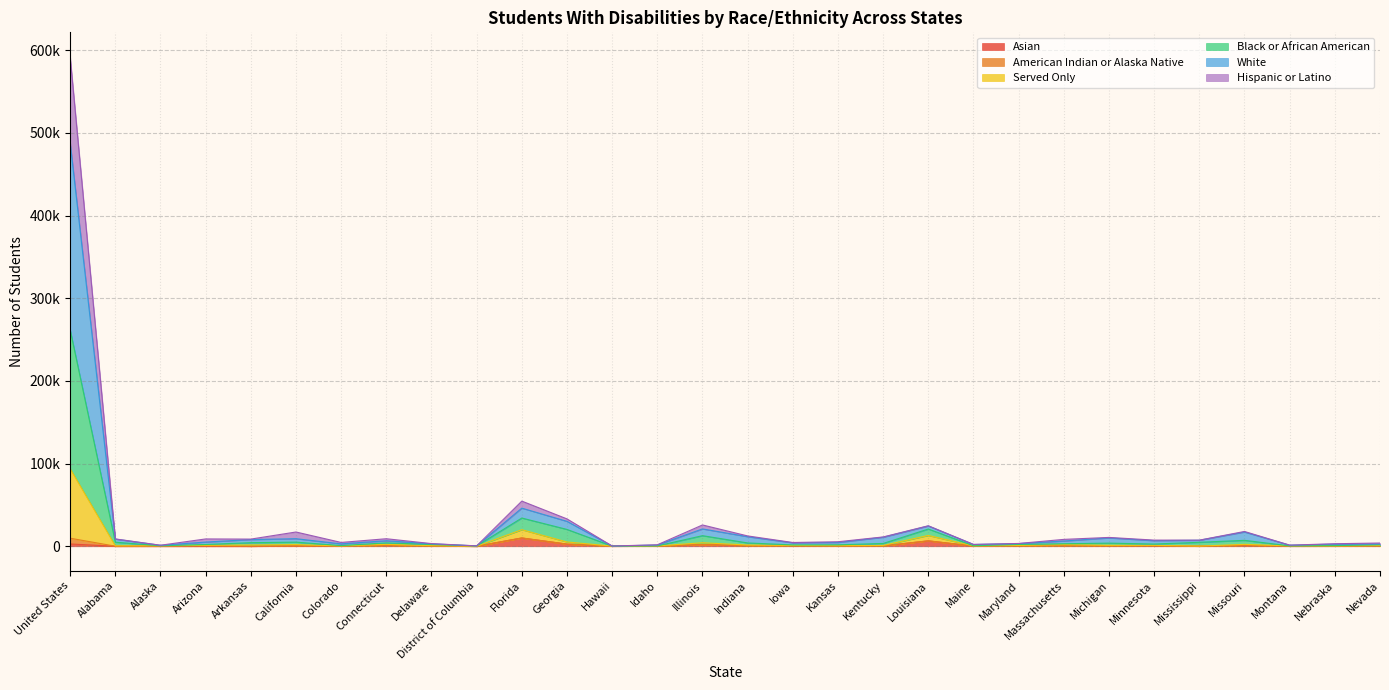

At which category is the sum across all series the highest?

United States